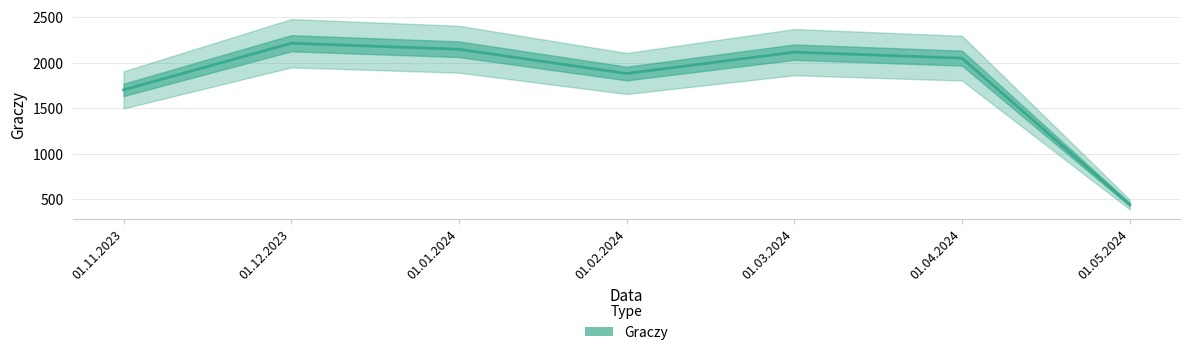

Where is the first local minimum?

01.02.2024